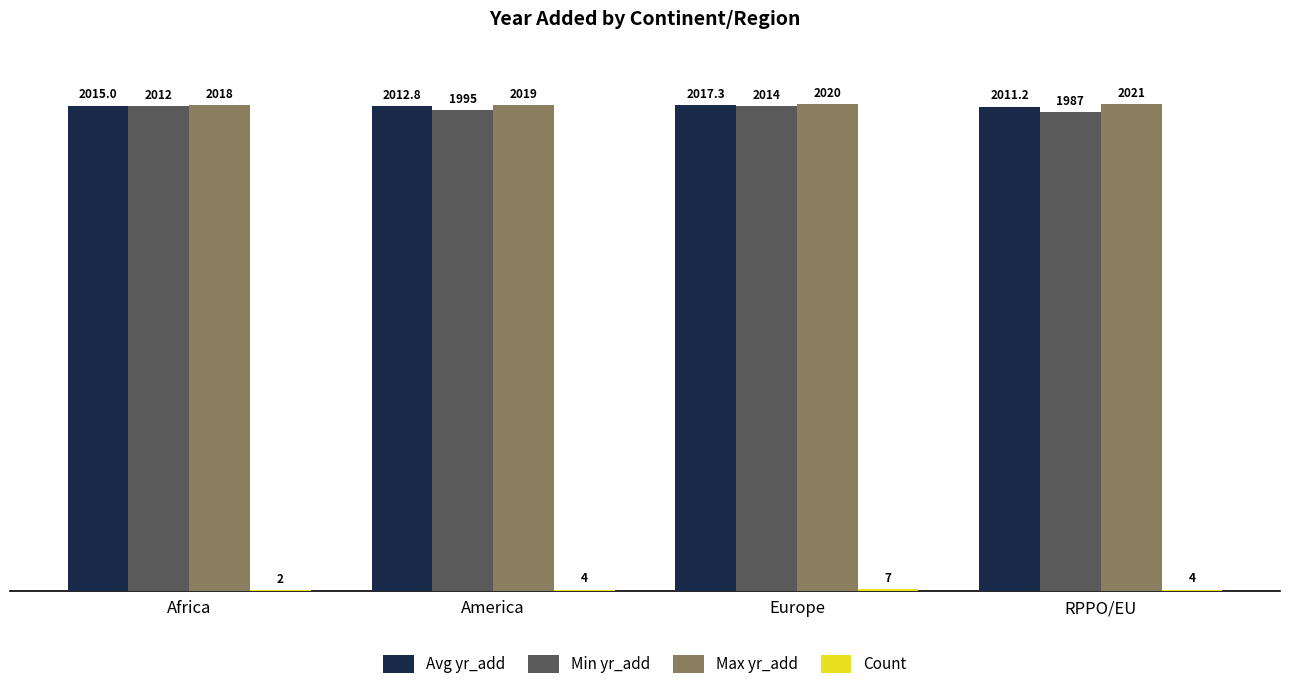

How many Max yr_add values are between 2019 and 2021?

3